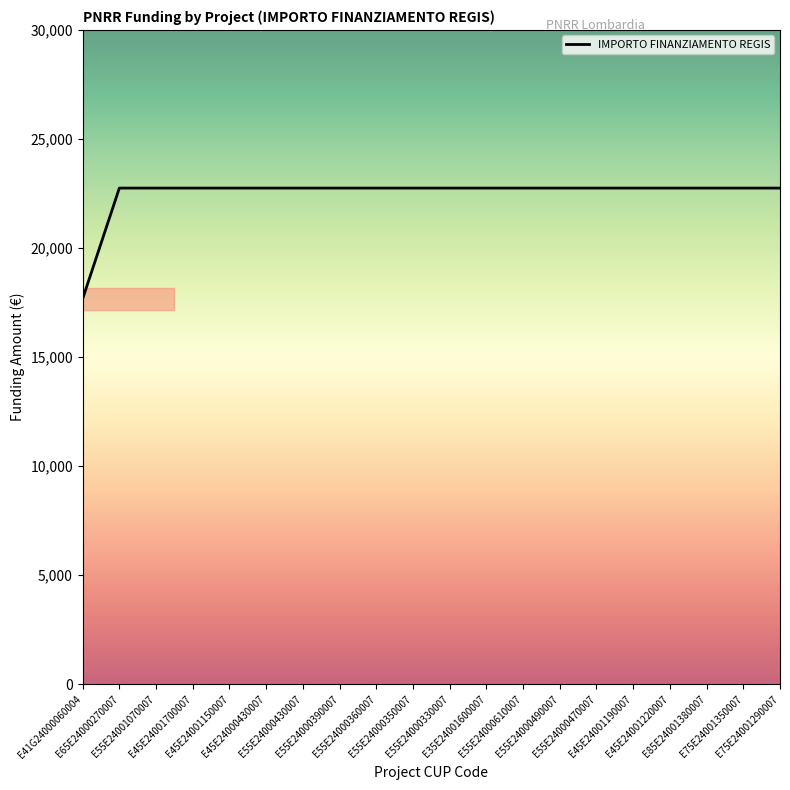

What is the difference between the second highest and minimum values?

5075.2